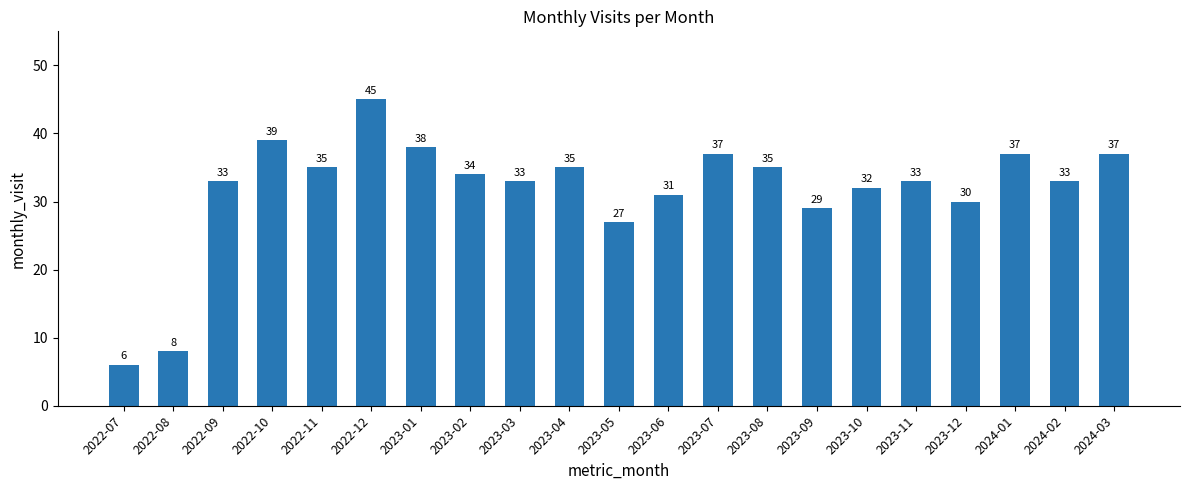

What is the value of the 3rd bar from the left?

33